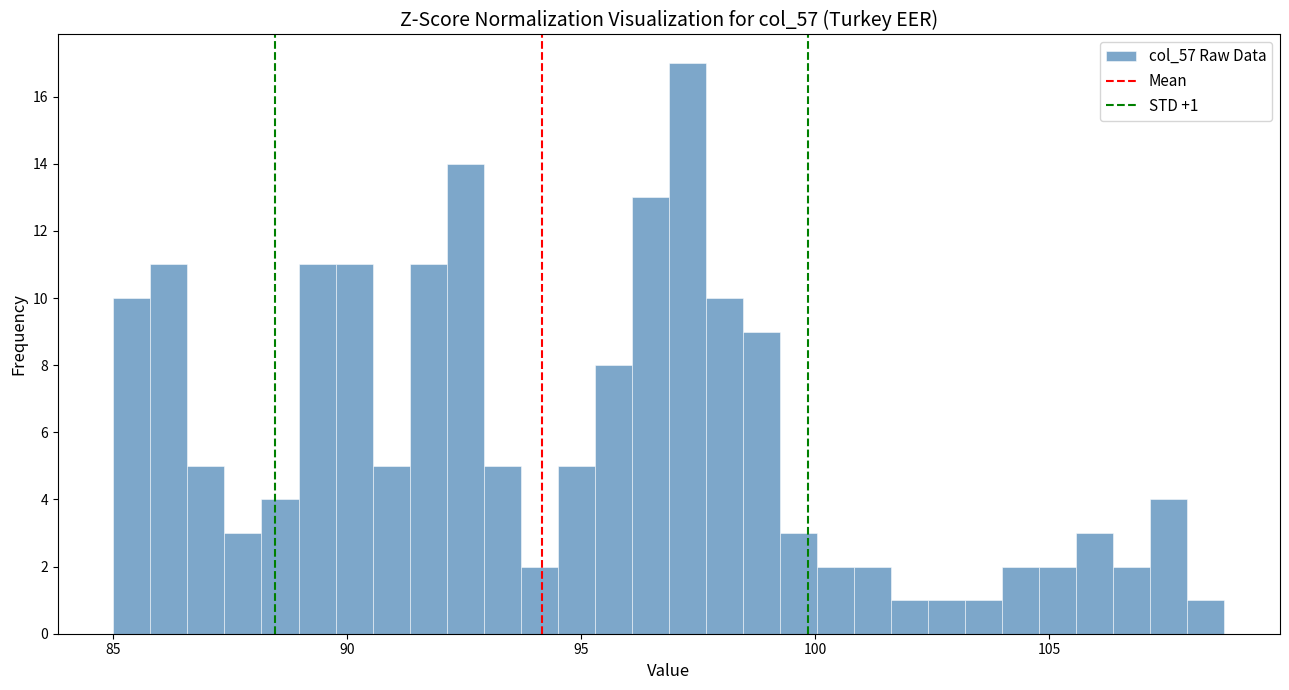

Read against the x-axis, roughly where is the centre of the tallest bar?

97.5